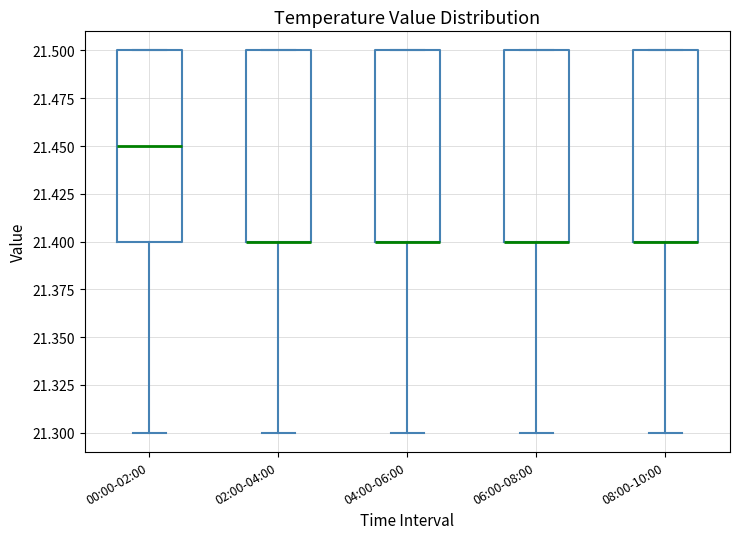

Reading left to right, transcribe this box plot: for each box, give where its median line is, the range the box spans, and where its two whiskers end, as read against the y-axis. The values are not printed on the chart, so give them approximately, as read against the axis.

00:00-02:00: median 21.45, box 21.40 to 21.50, whiskers 21.30 to 21.50
02:00-04:00: median 21.40 (drawn on the box's lower edge), box 21.40 to 21.50, whiskers 21.30 to 21.50
04:00-06:00: median 21.40 (drawn on the box's lower edge), box 21.40 to 21.50, whiskers 21.30 to 21.50
06:00-08:00: median 21.40 (drawn on the box's lower edge), box 21.40 to 21.50, whiskers 21.30 to 21.50
08:00-10:00: median 21.40 (drawn on the box's lower edge), box 21.40 to 21.50, whiskers 21.30 to 21.50